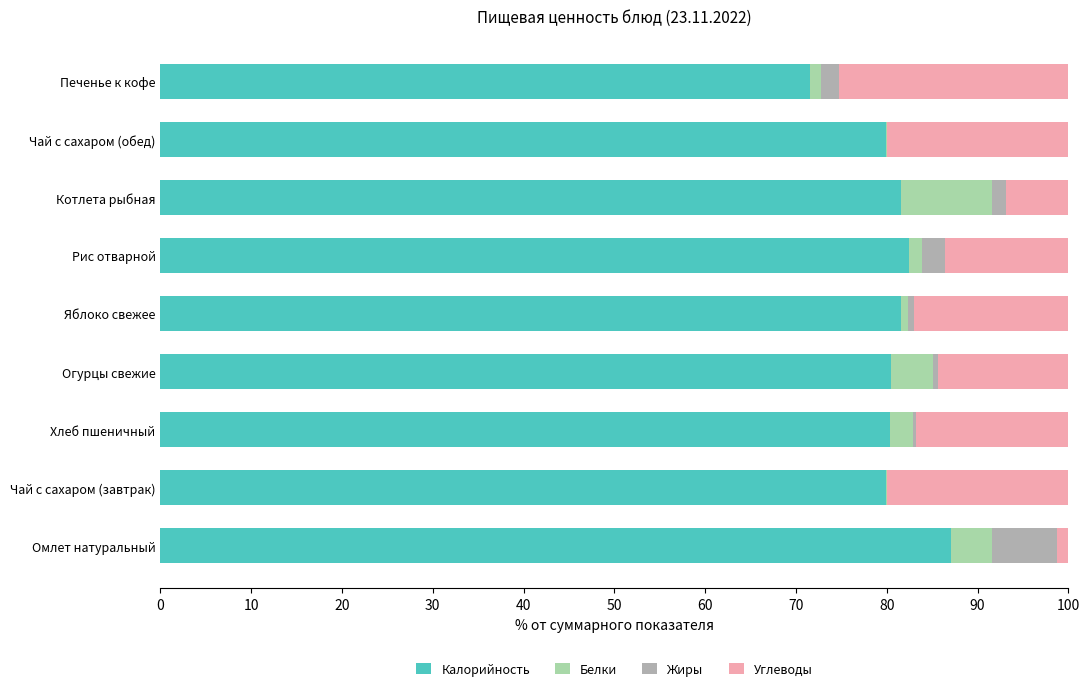

What is the sum of all Калорийность values?

724.7